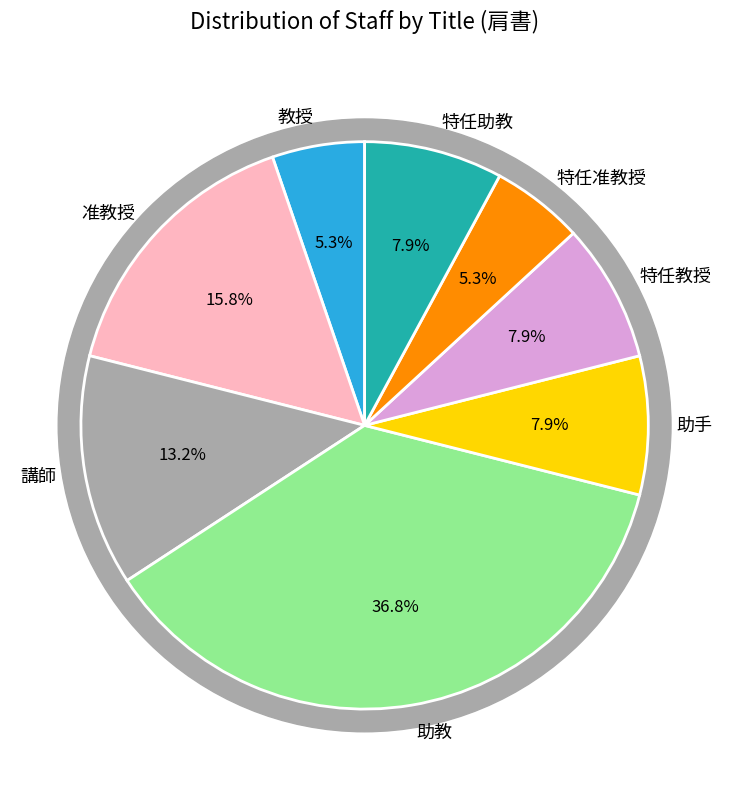

To the nearest percent, what is the average slice percentage?

12%